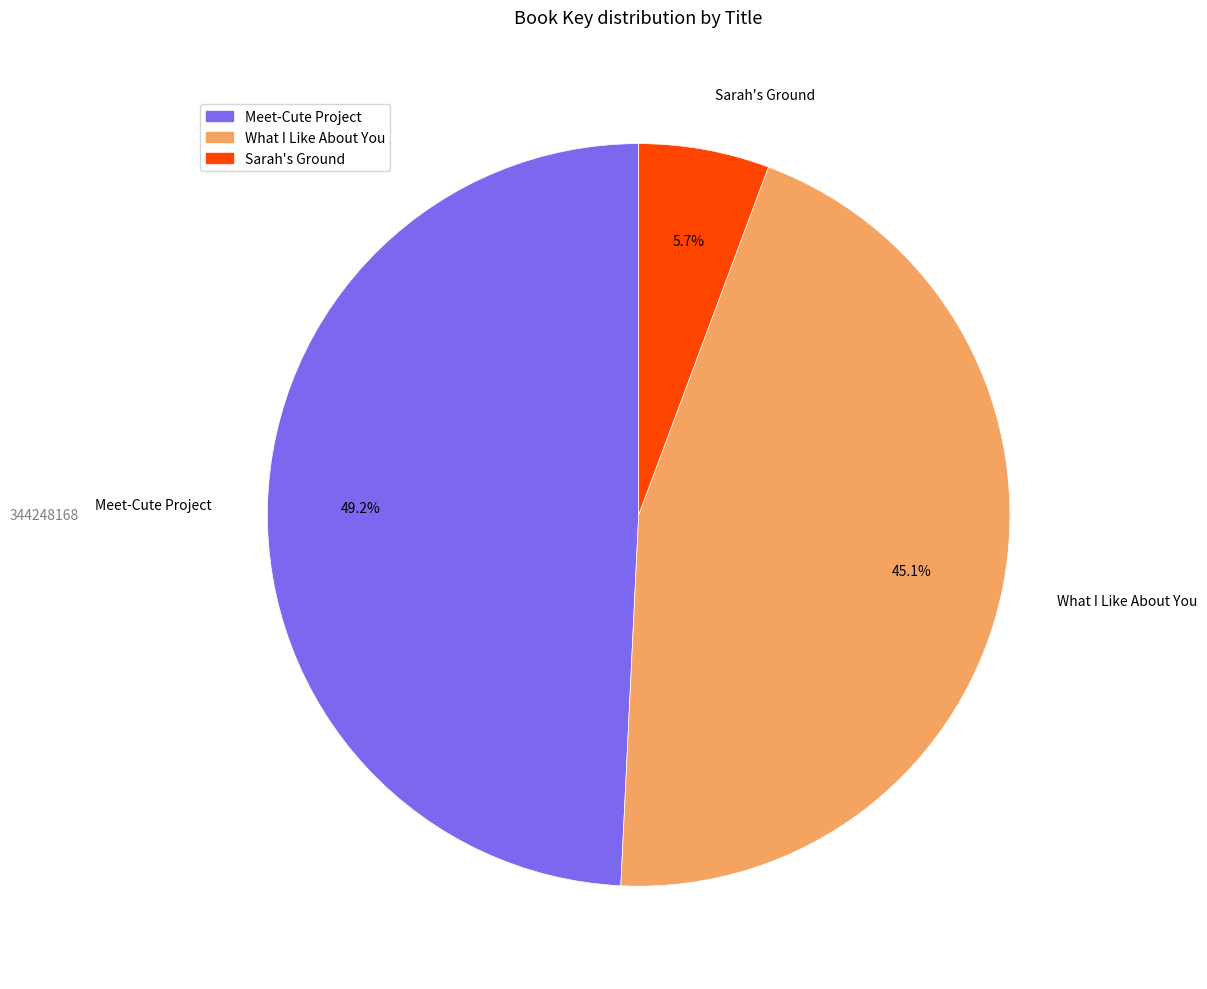

To the nearest percent, what is the combined percentage of What I Like About You and Meet-Cute Project?

94%